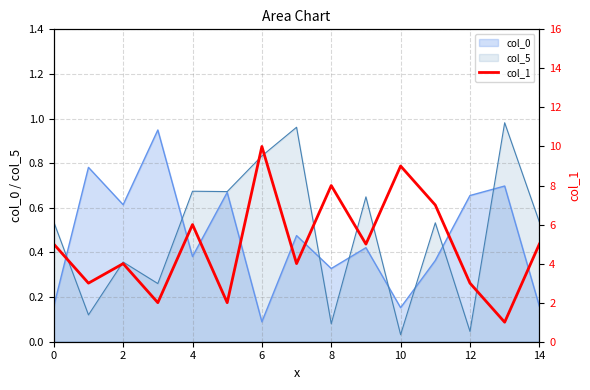

How many points are higher than both their immediate neighbors (excluding endpoints)?

5